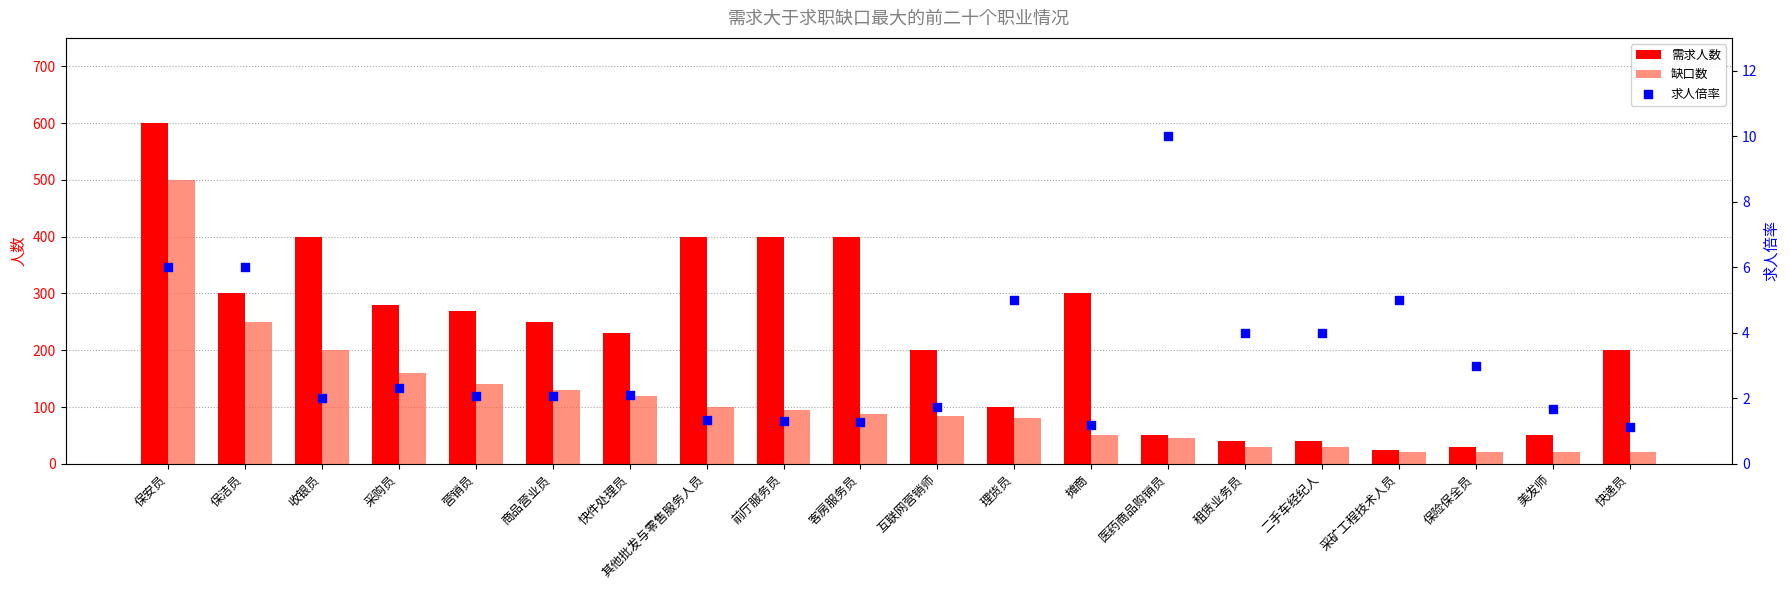

At how many categories does at least one series exceed 373?

5